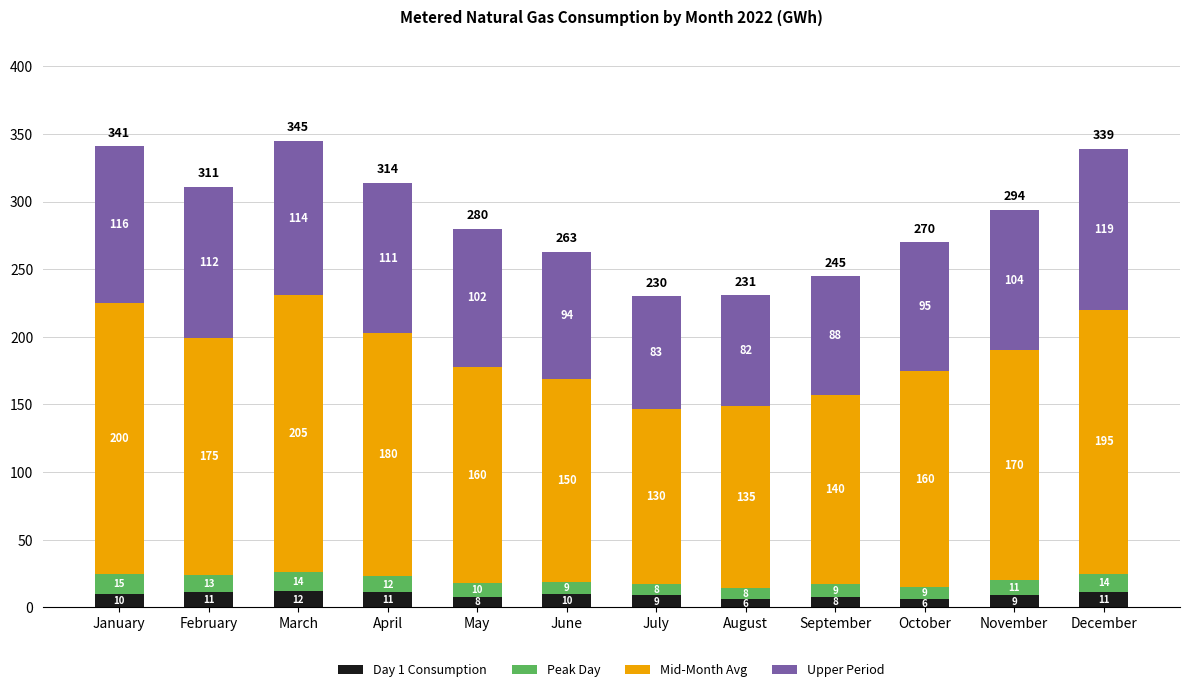

What is the difference between the second highest and second lowest values in the Day 1 Consumption series?

5